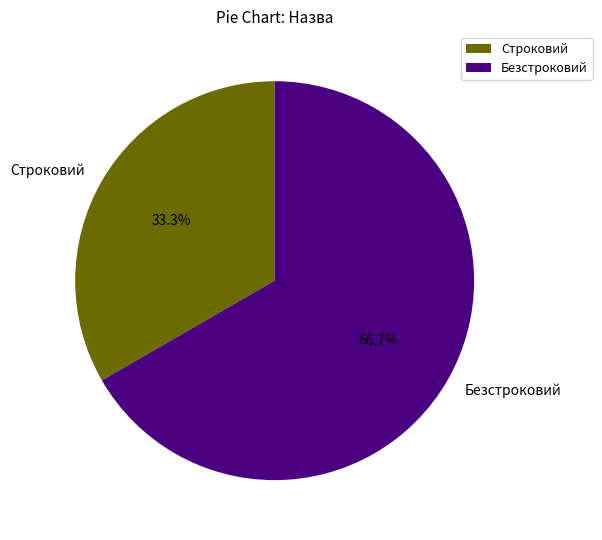

To the nearest percent, what is the difference between the largest and smallest slice percentages?

33%